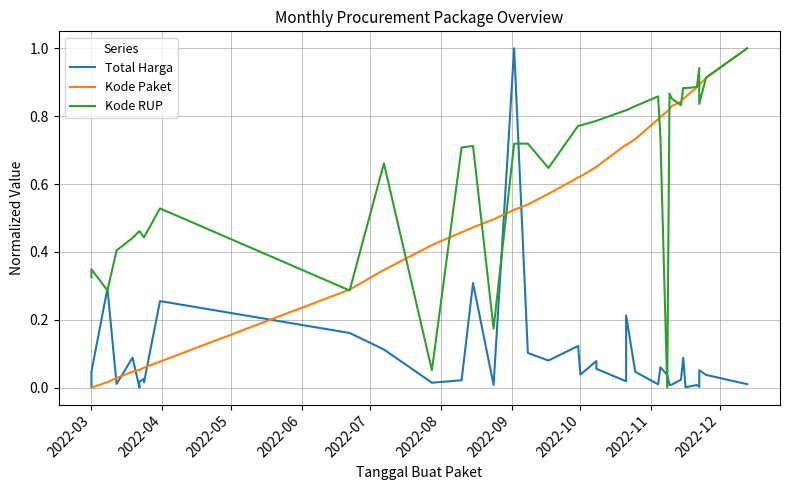

What is the label of the 36th point from the right?

2022-07